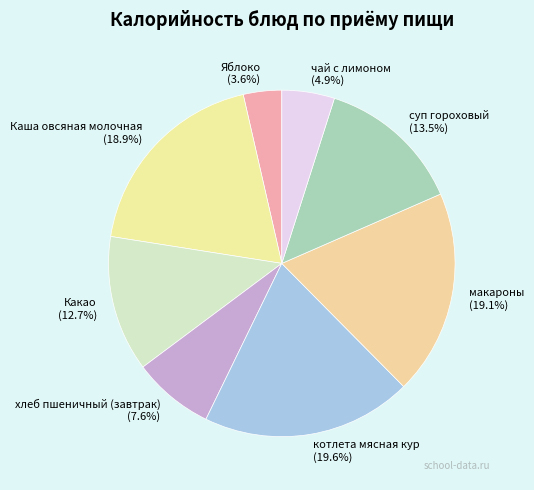

What is the smallest slice in the pie chart?

Яблоко